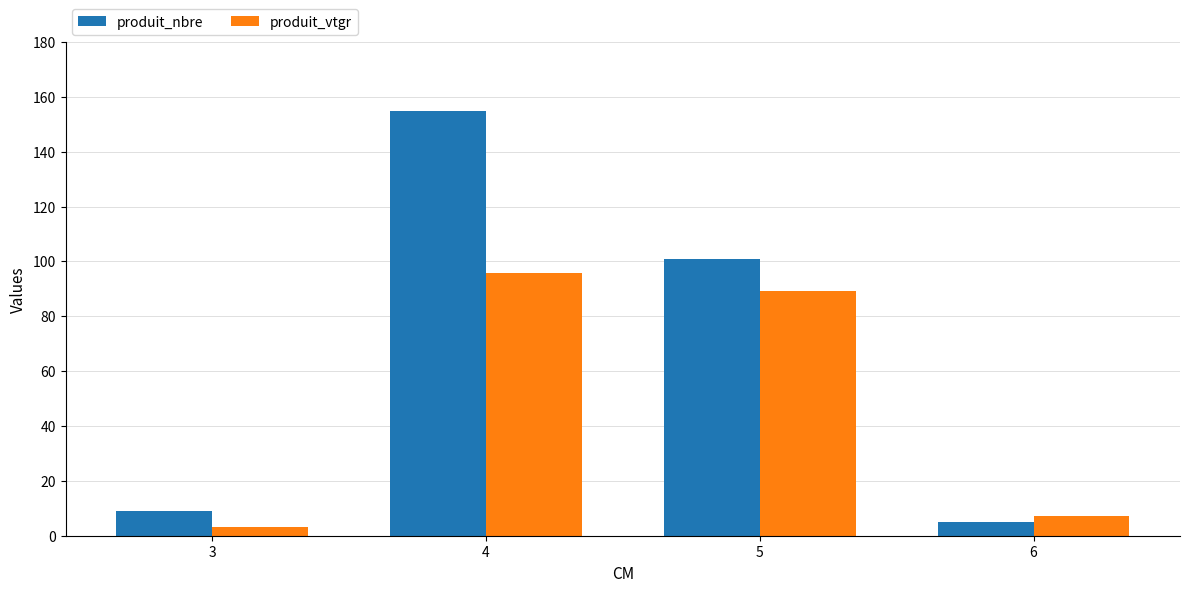

Are the bars grouped side by side (vs. stacked)?

Yes